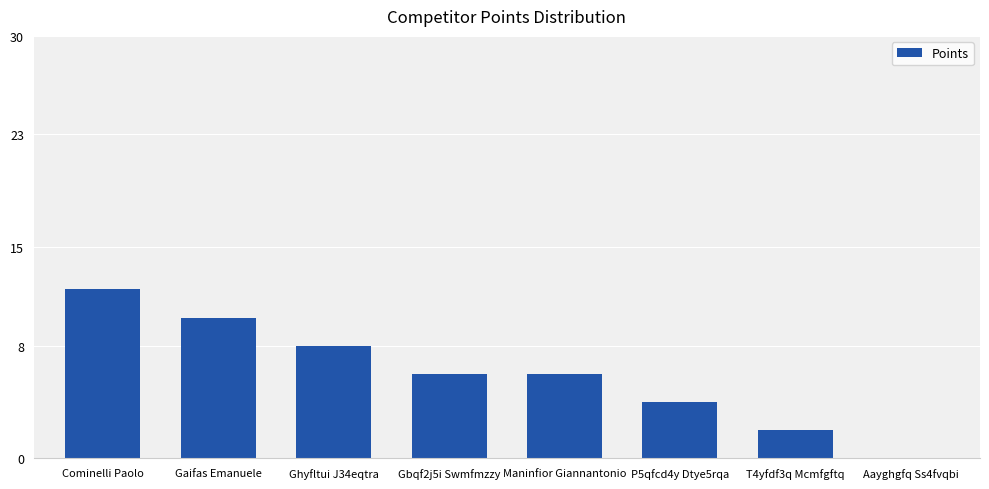

Where does the data first go above 6?

Cominelli Paolo